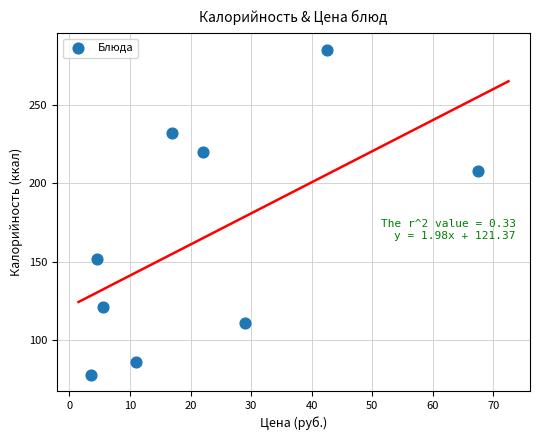

What is the range of Y values (max minus min)?

207